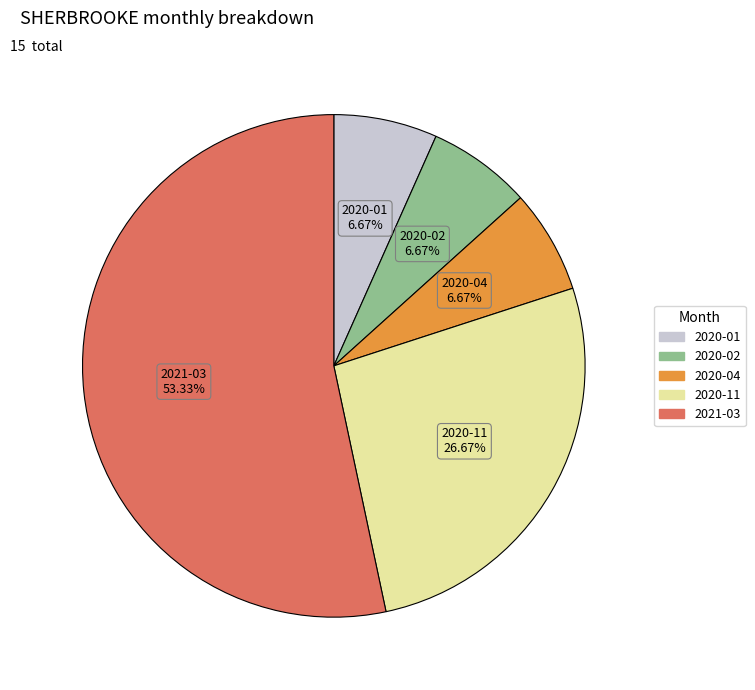

How many slices are in this pie chart?

5